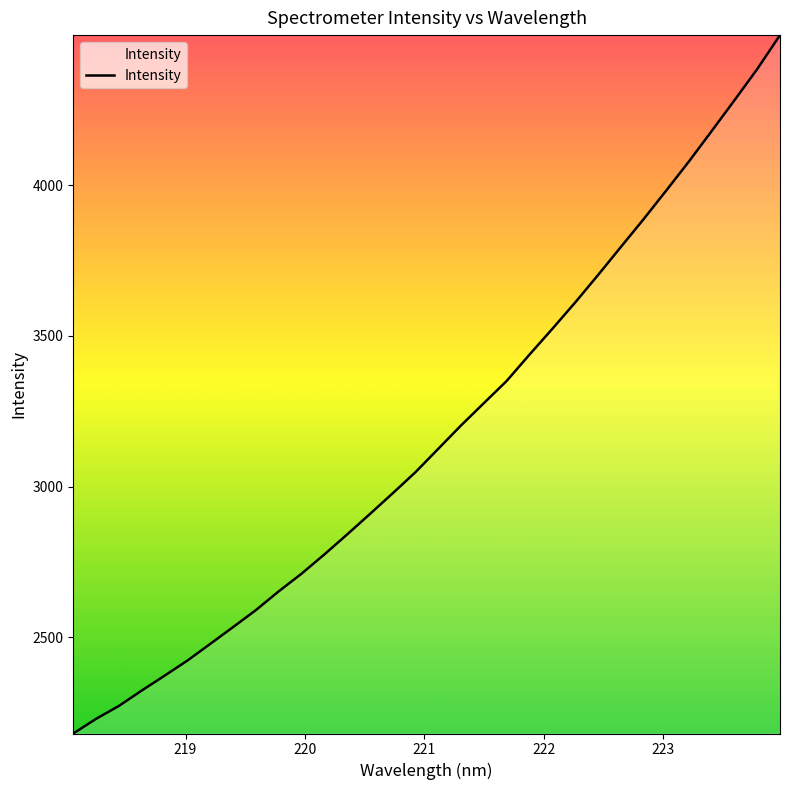

What is the greatest value displayed?

4498.2